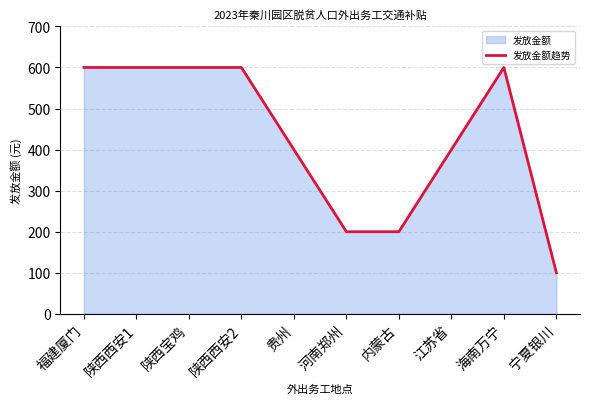

The value at 宁夏银川 is 100. True or false?

True